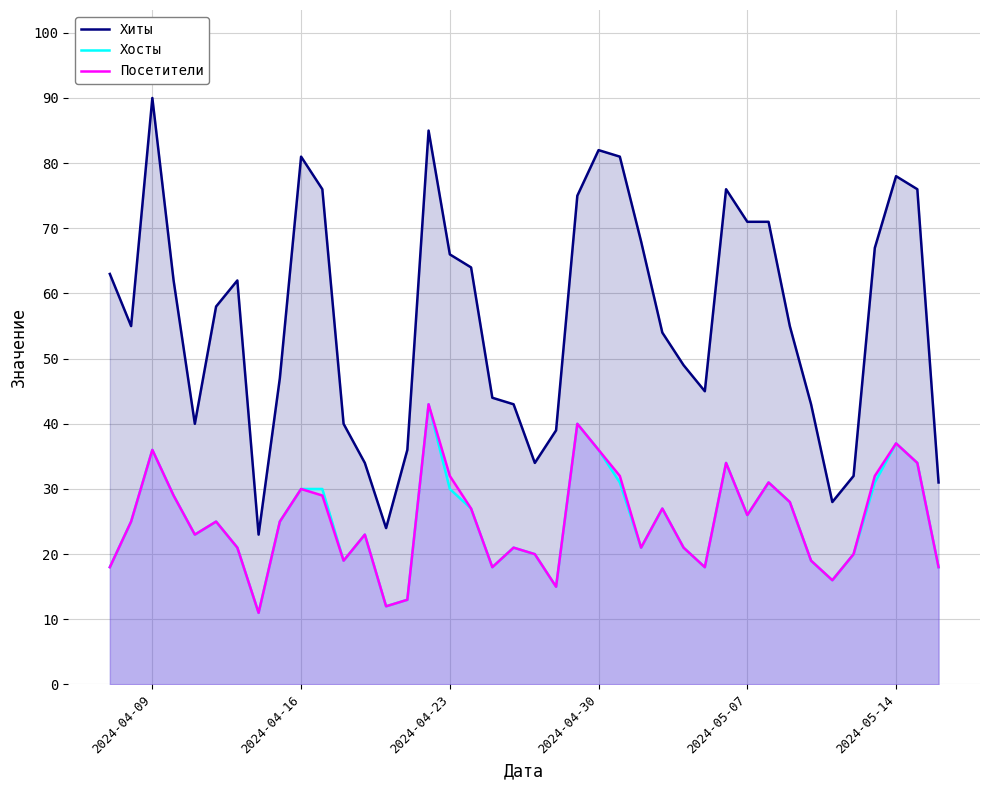

In Хосты, how many points are higher than both neighbors (excluding endpoints)?

10